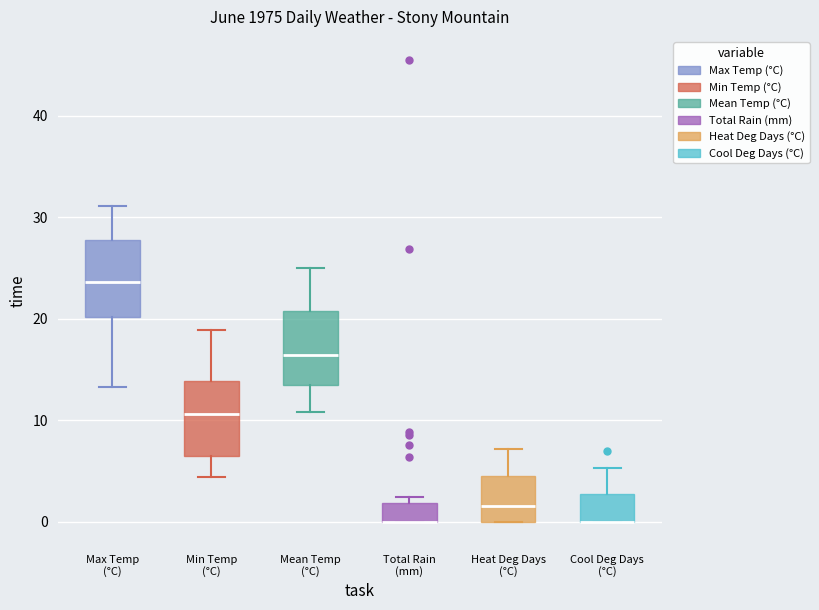

Reading left to right, transcribe this box plot: for each box, give where its median line is, the range the box spans, and where its two whiskers end, as read against the y-axis. The values are not printed on the chart, so give them approximately, as read against the axis.

Max Temp (°C): median 24, box 20 to 28, whiskers 13 to 31
Min Temp (°C): median 11, box 7 to 14, whiskers 4 to 19
Mean Temp (°C): median 16, box 13 to 21, whiskers 11 to 25
Total Rain (mm): median 0 (drawn on the box's lower edge), box 0 to 2, whiskers 0 to 3
Heat Deg Days (°C): median 2, box 0 to 5, whiskers 0 to 7
Cool Deg Days (°C): median 0 (drawn on the box's lower edge), box 0 to 3, whiskers 0 to 5